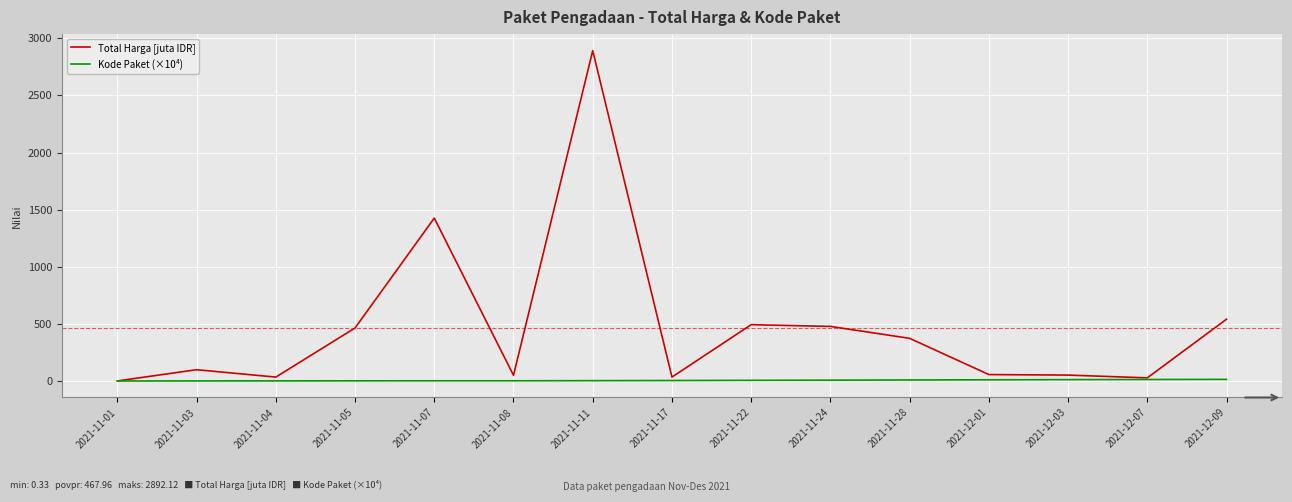

What value does the Kode Paket (×10⁴) series have at 2021-11-04?

0.9